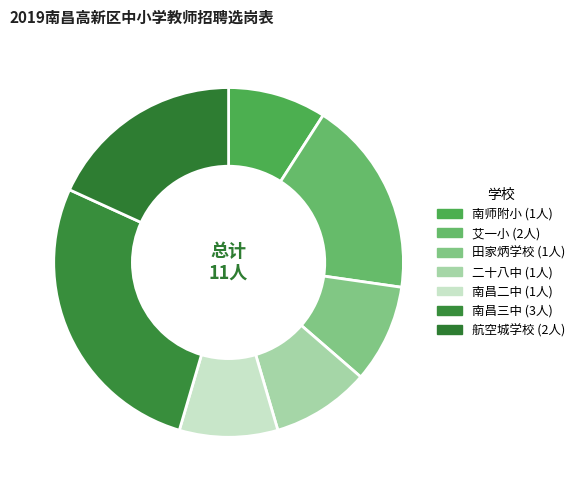

To the nearest percent, what is the difference between the largest and smallest slice percentages?

18%